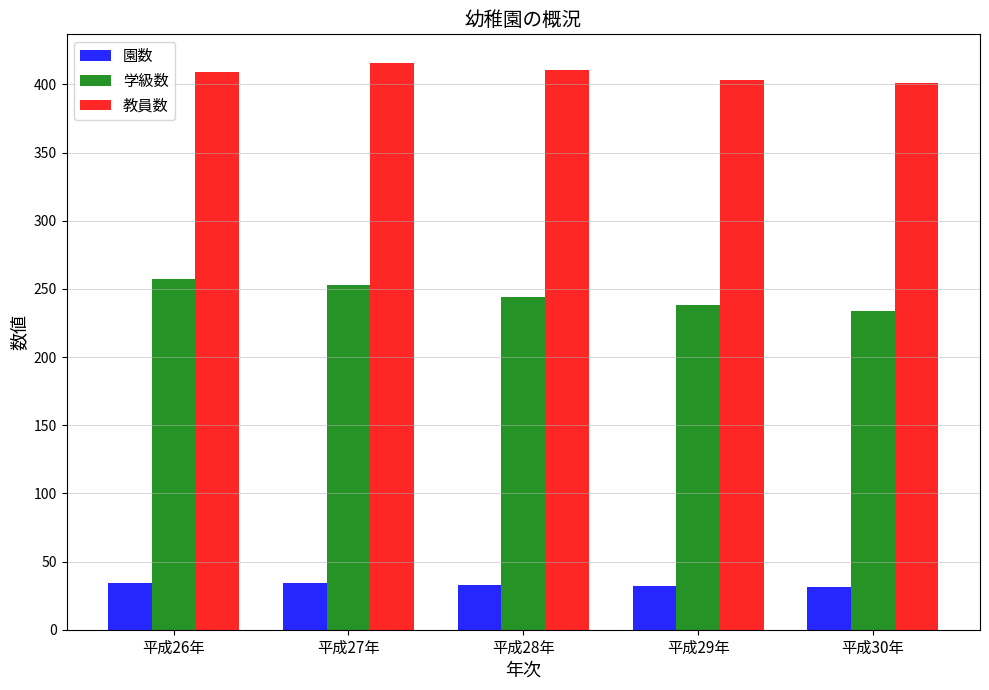

The value of 教員数 at 平成29年 is 136. True or false?

False